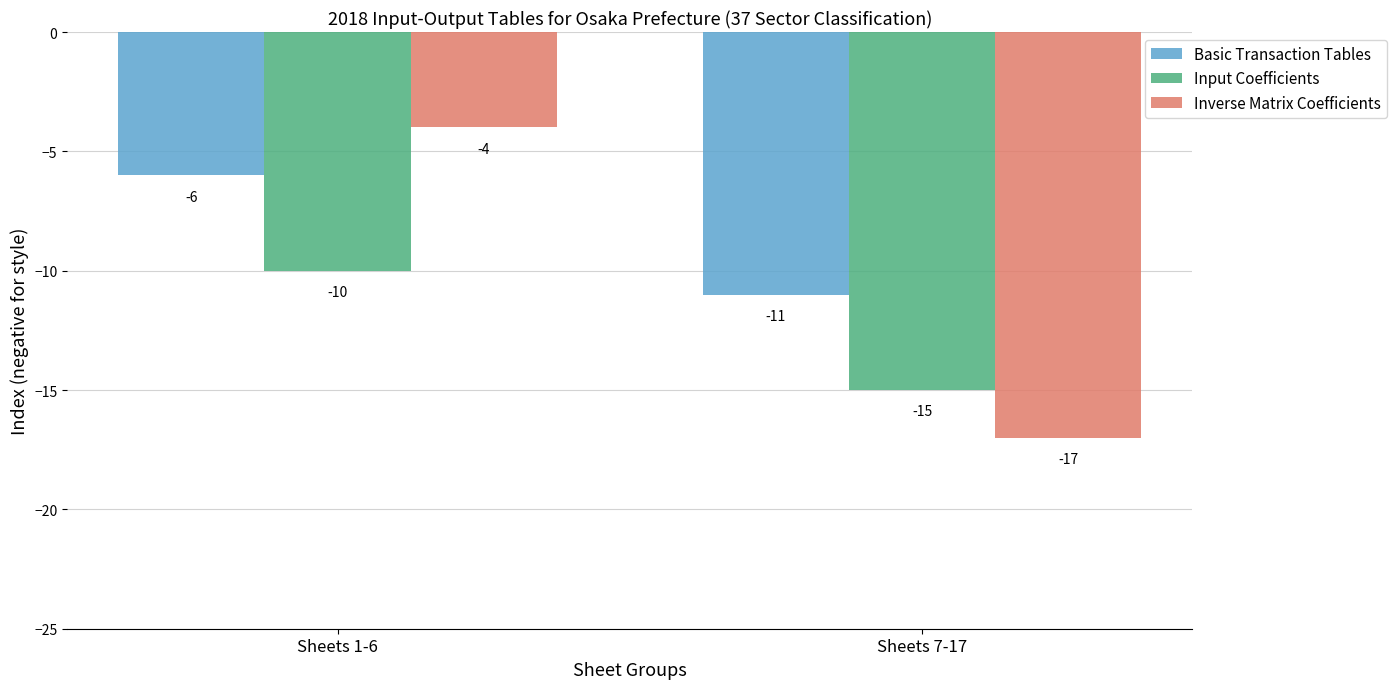

What is the maximum value shown in the chart?

-4